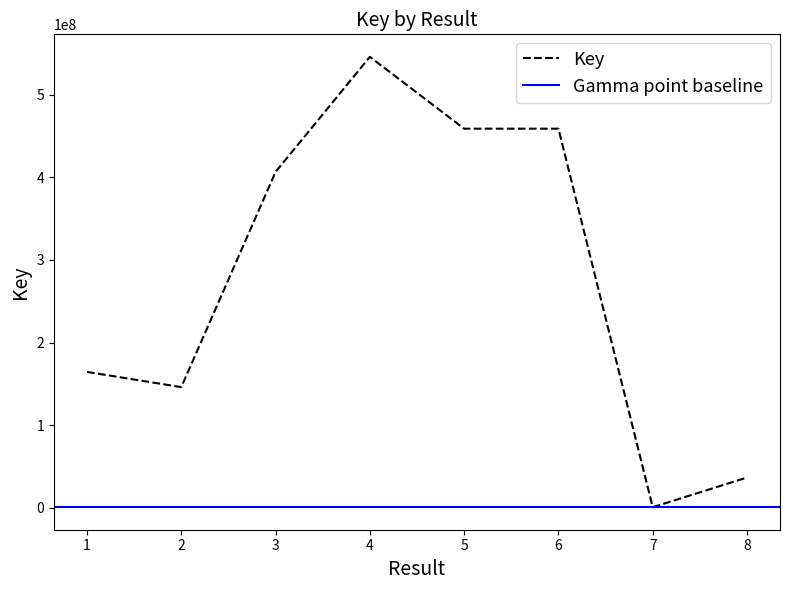

Reading right to left, what are all the values shown in this chart?

36634810	702281	458780007	458780184	545708639	406497177	146021349	164403558